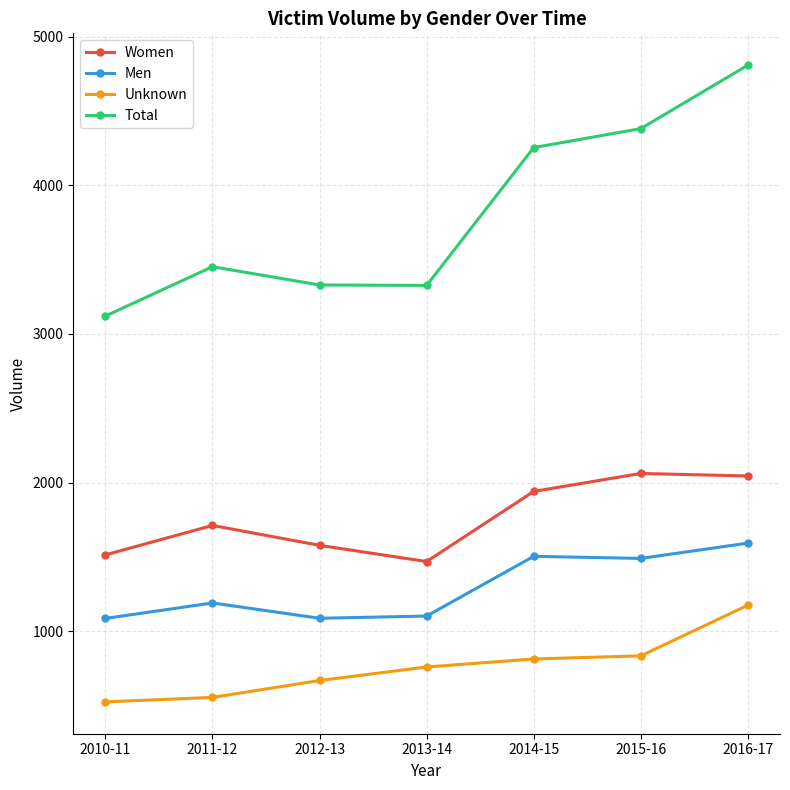

True or false: Unknown and Women cross at least once.

False